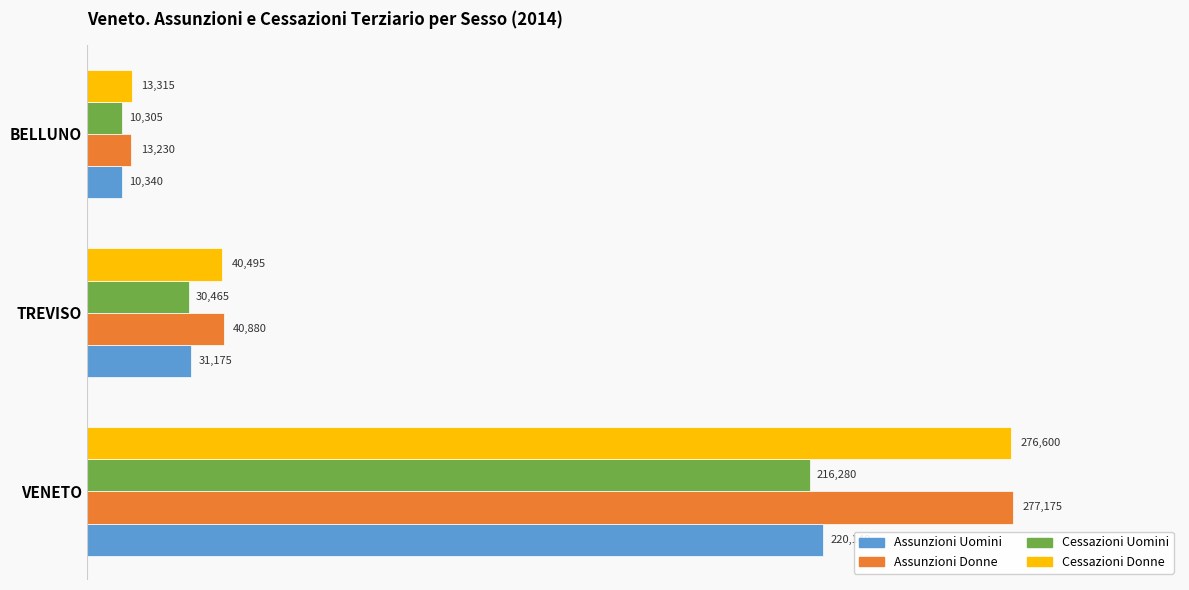

At which label is Assunzioni Uomini closest to 115240?

TREVISO